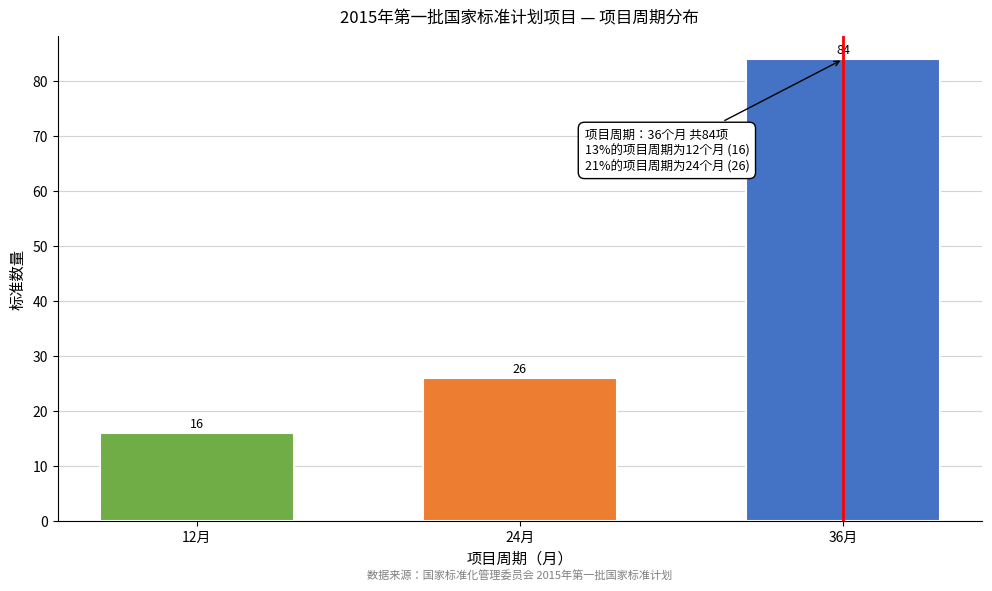

Reading left to right, extract all data points from this chart.

16	26	84